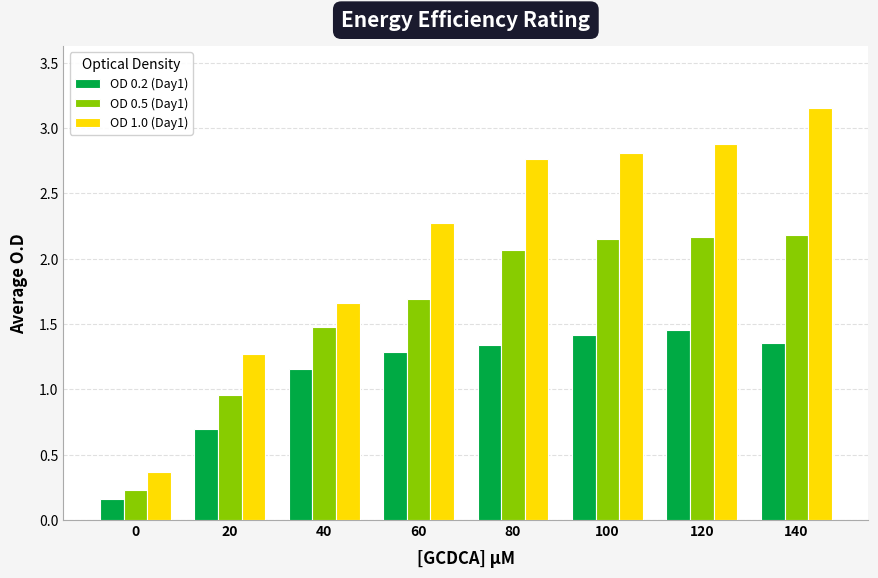

What is the difference between the OD 0.5 (Day1) values at 0 and 100?

1.9